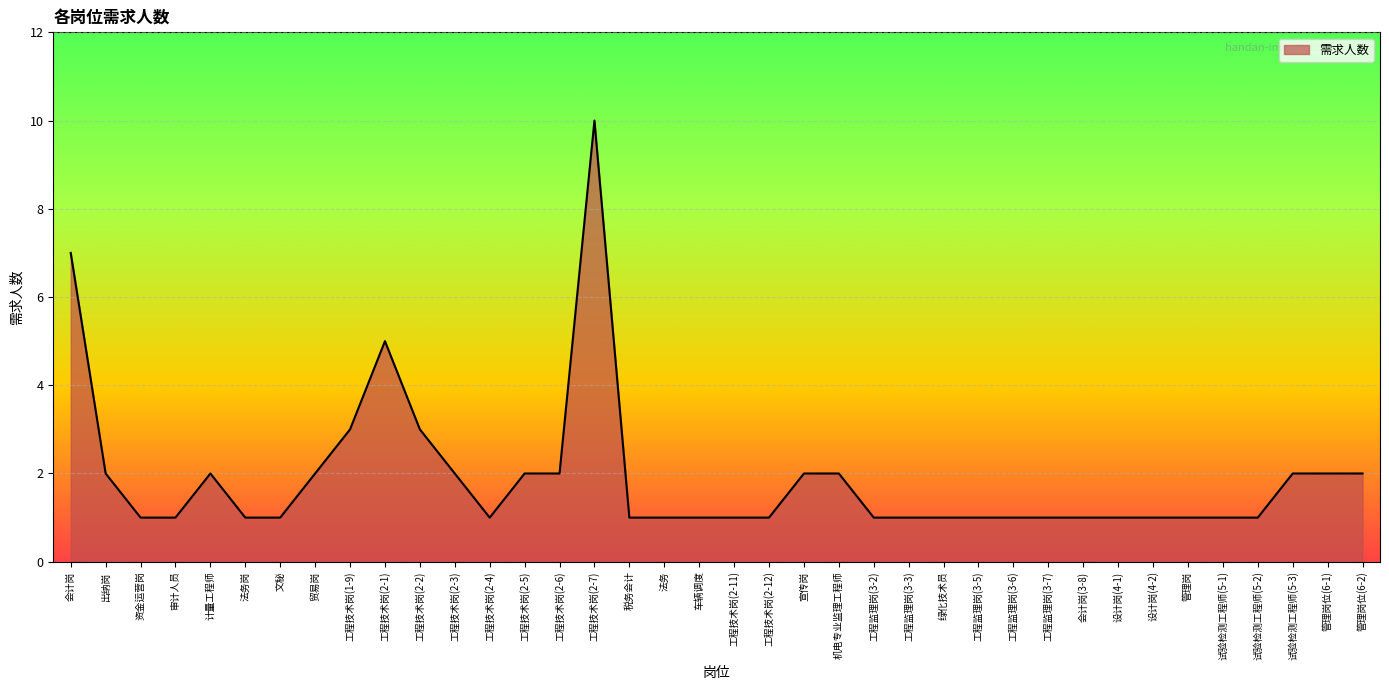

How many lines are shown in the chart?

1